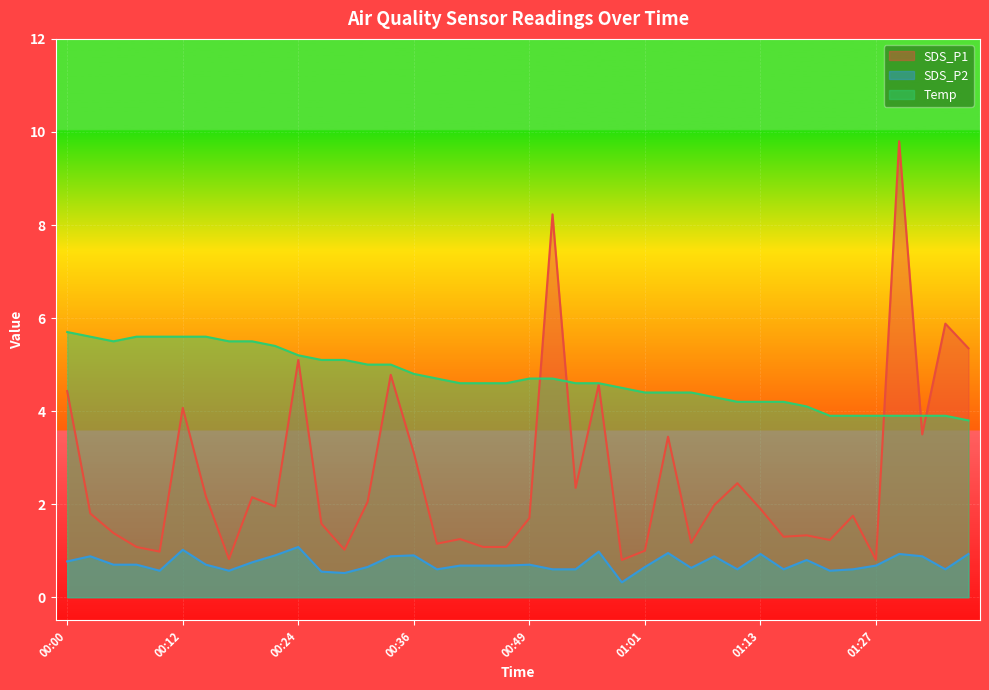

What are all the series names shown in the legend?

SDS_P1, SDS_P2, Temp